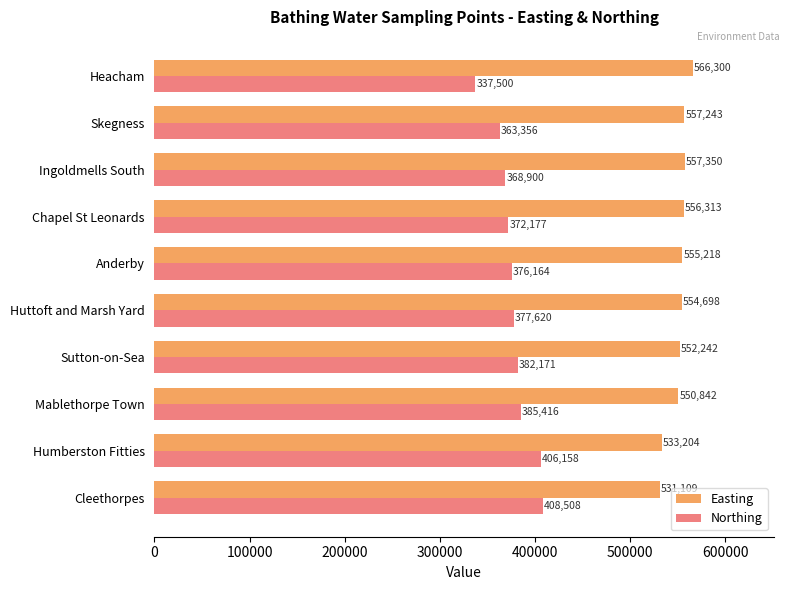

Rank the series by their average value, from highest to lowest.

Easting, Northing